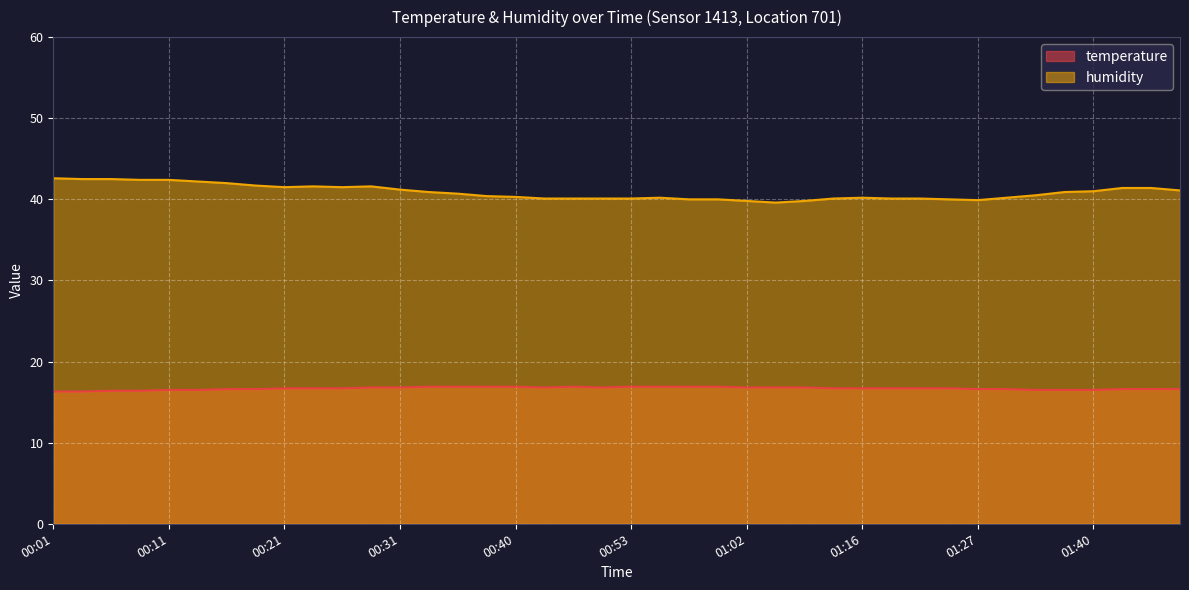

True or false: temperature has a value of 16.7 at 01:13.

True